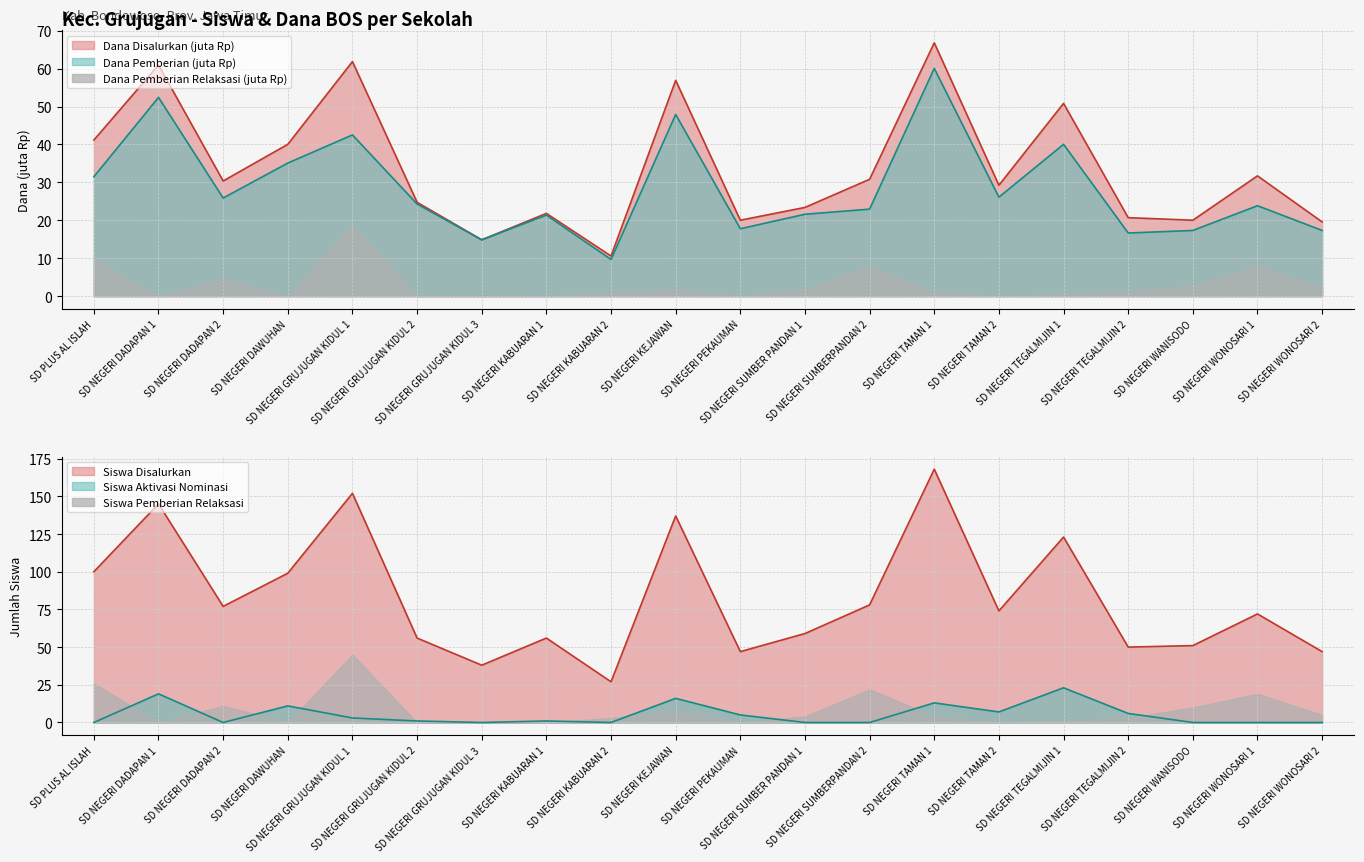

At which category does Siswa Aktivasi Nominasi reach its first local peak?

SD NEGERI DADAPAN 1